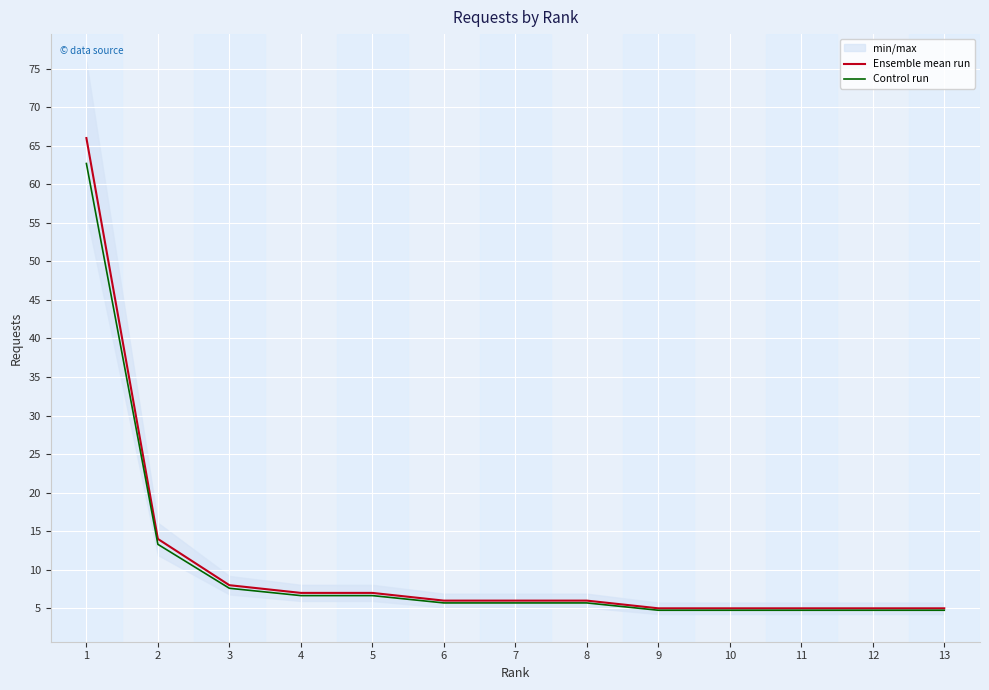

What is the value of the Ensemble mean run point at the 2nd from the left?

14.0